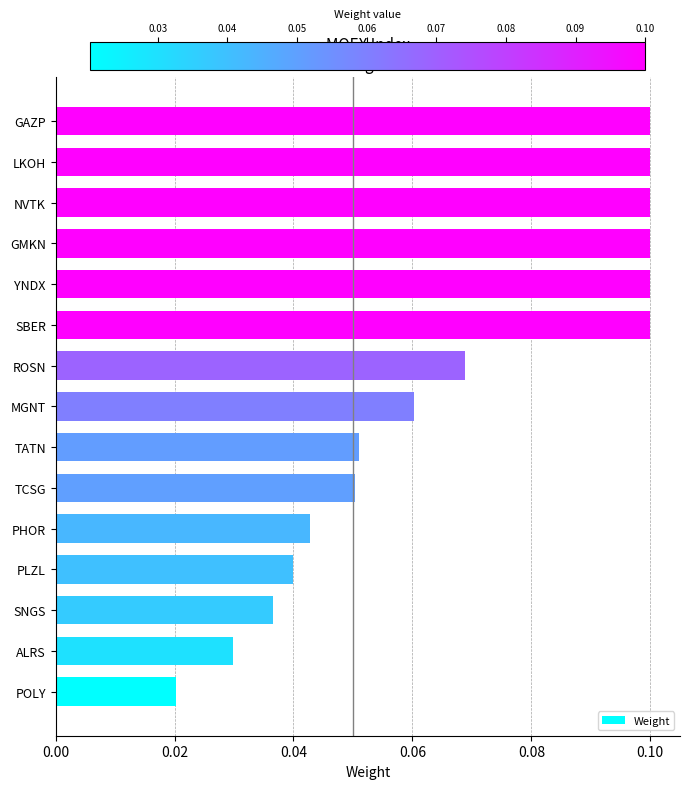

What is the sum of all values?

1.0